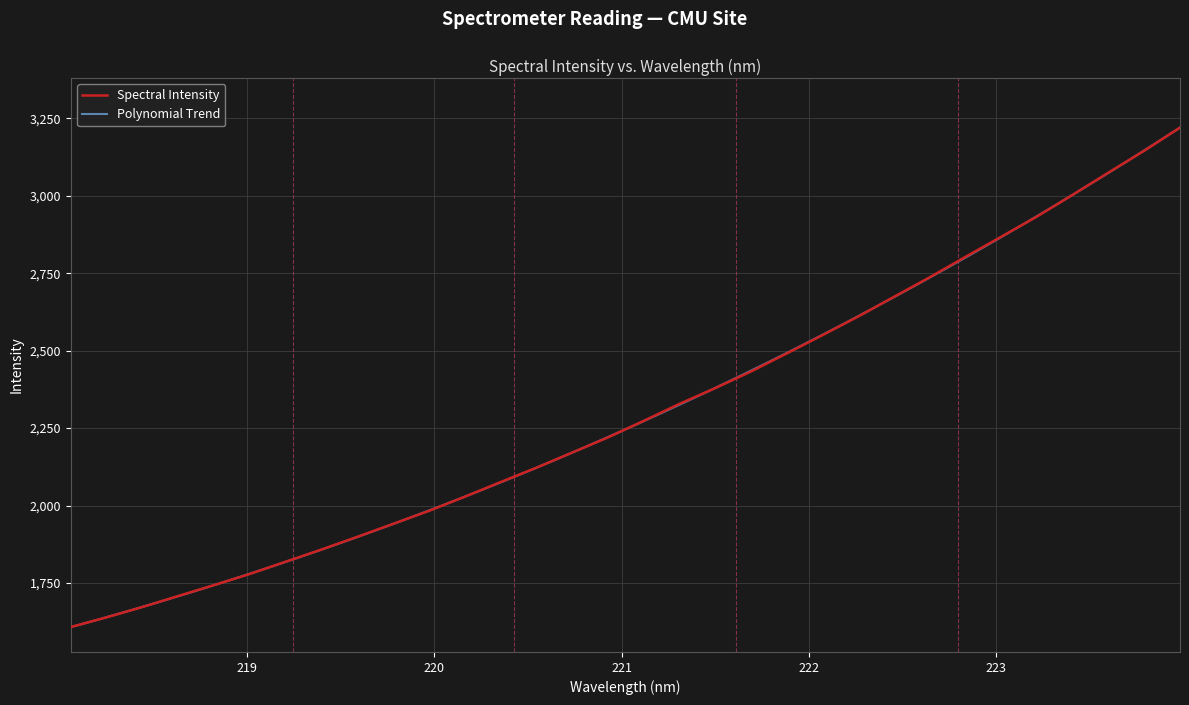

Rank the categories by value from highest to lowest.

223.9802, 223.7895, 223.5987, 223.408, 223.2172, 223.0264, 222.8355, 222.6447, 222.4538, 222.263, 222.0721, 221.8812, 221.6902, 221.4993, 221.3083, 221.1174, 220.9264, 220.7354, 220.5444, 220.3533, 220.1623, 219.9712, 219.7801, 219.589, 219.3979, 219.2067, 219.0156, 218.8244, 218.6332, 218.442, 218.2508, 218.0596